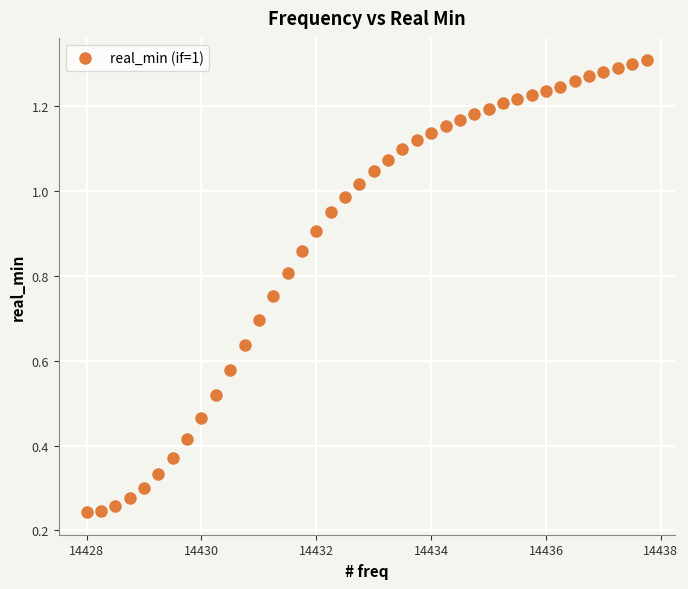

What is the range of X values (max minus min)?

9.8